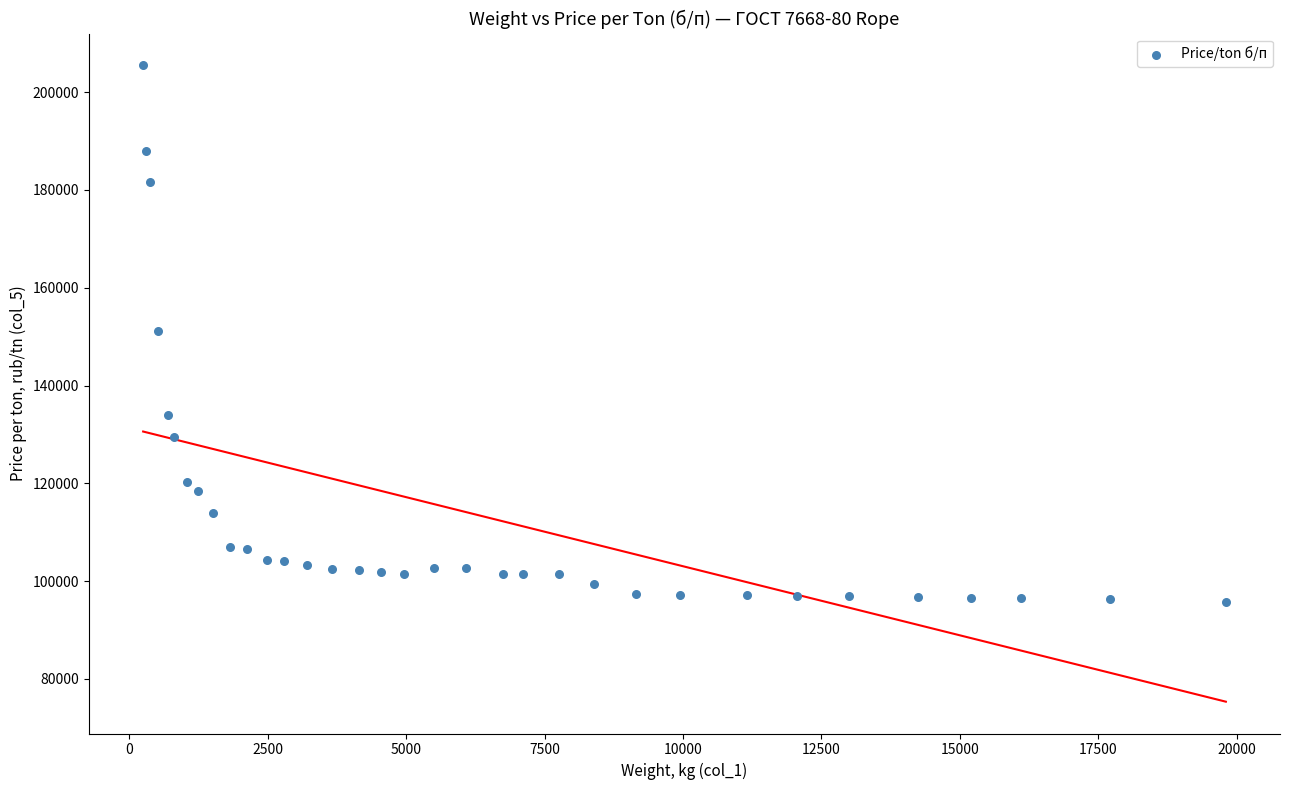

What is the range of X values (max minus min)?

19546.5